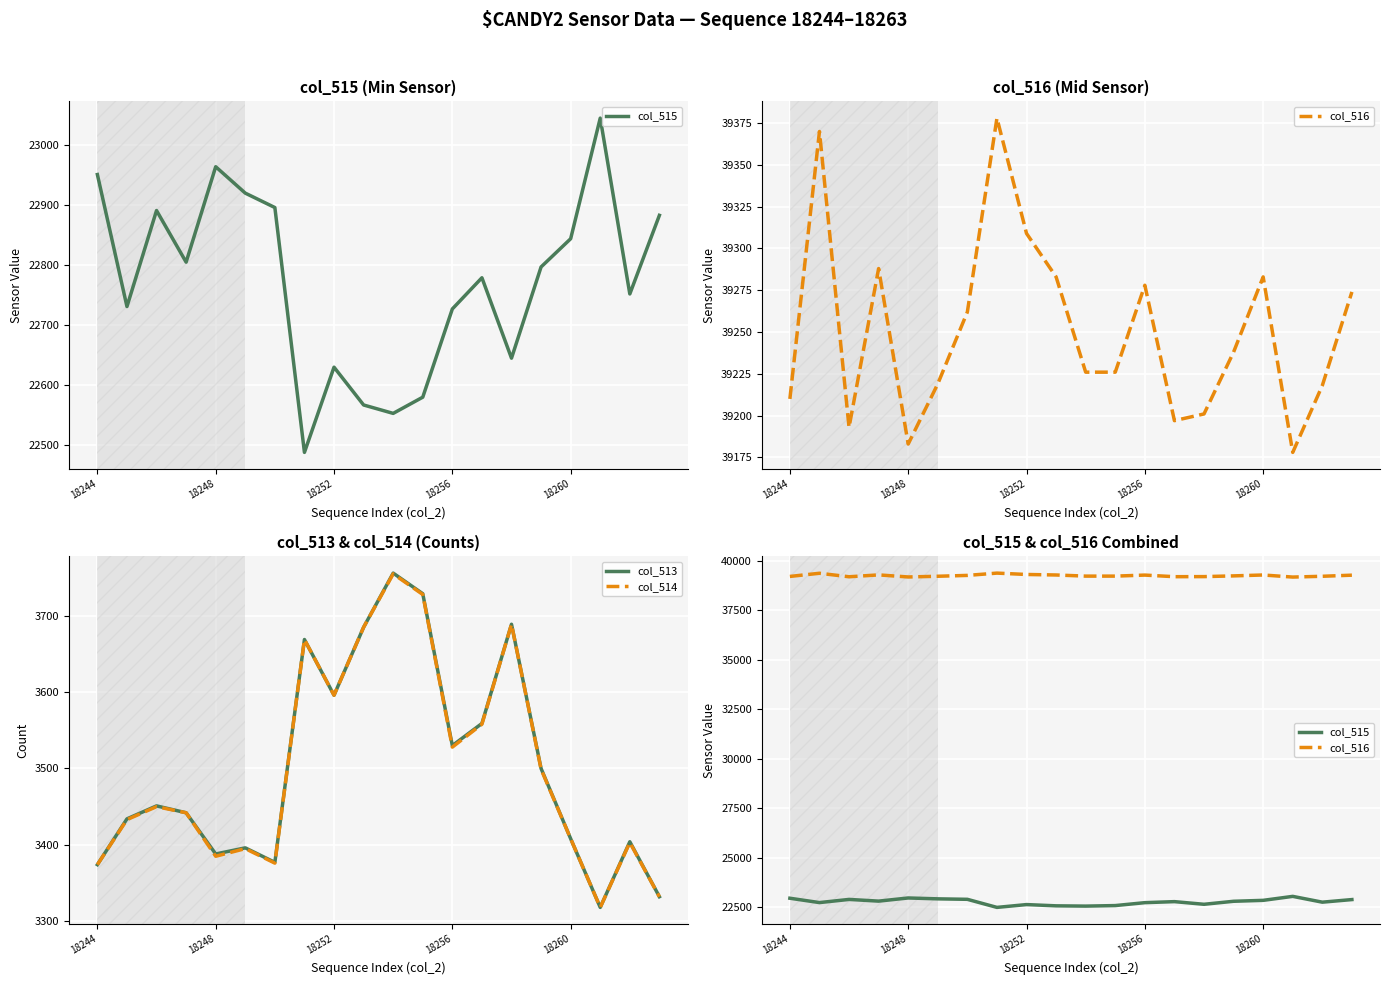

At which label is col_514 closest to 3536?

18256